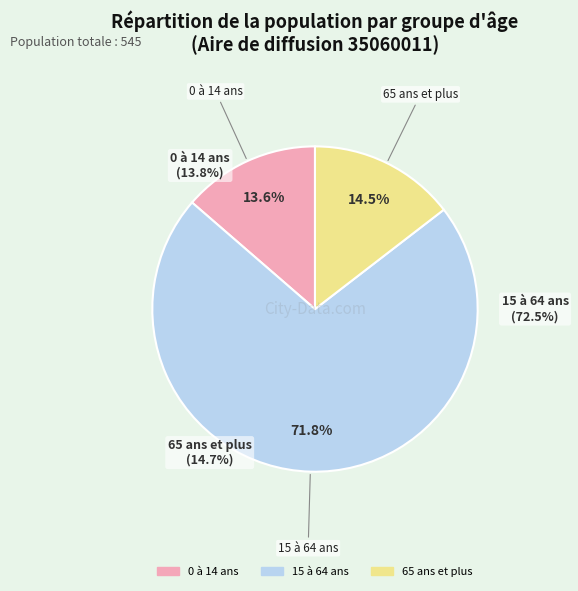

Is there a majority slice in this chart?

Yes